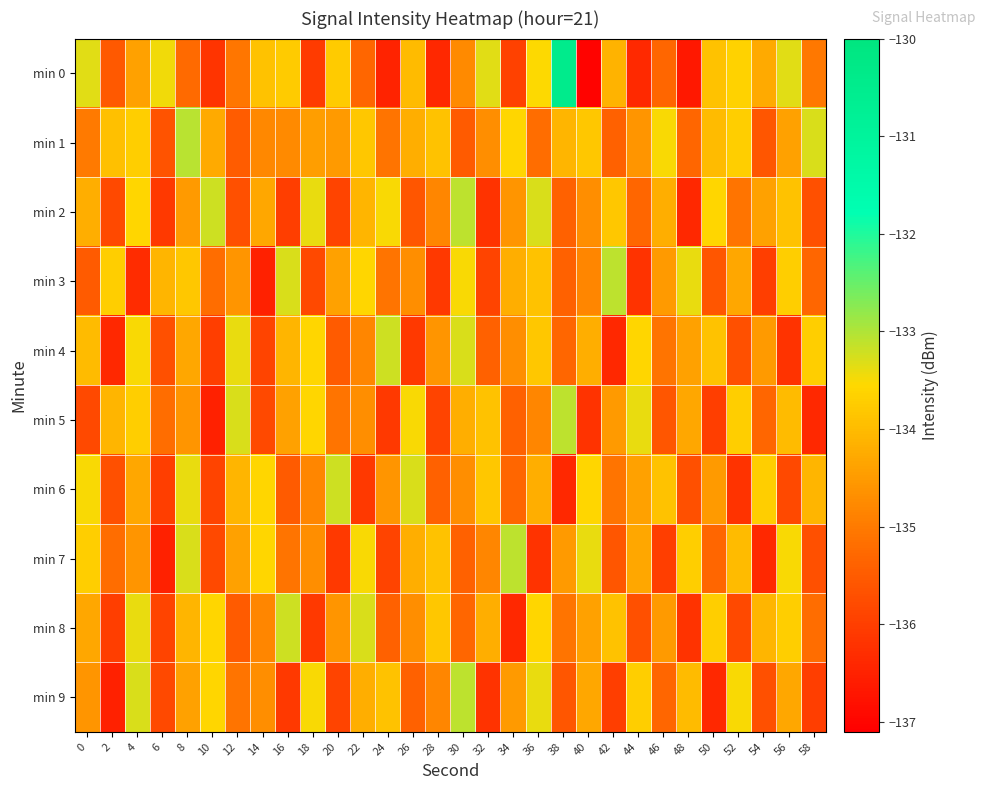

What is the spread (max minus min) of values at 36?

2.9